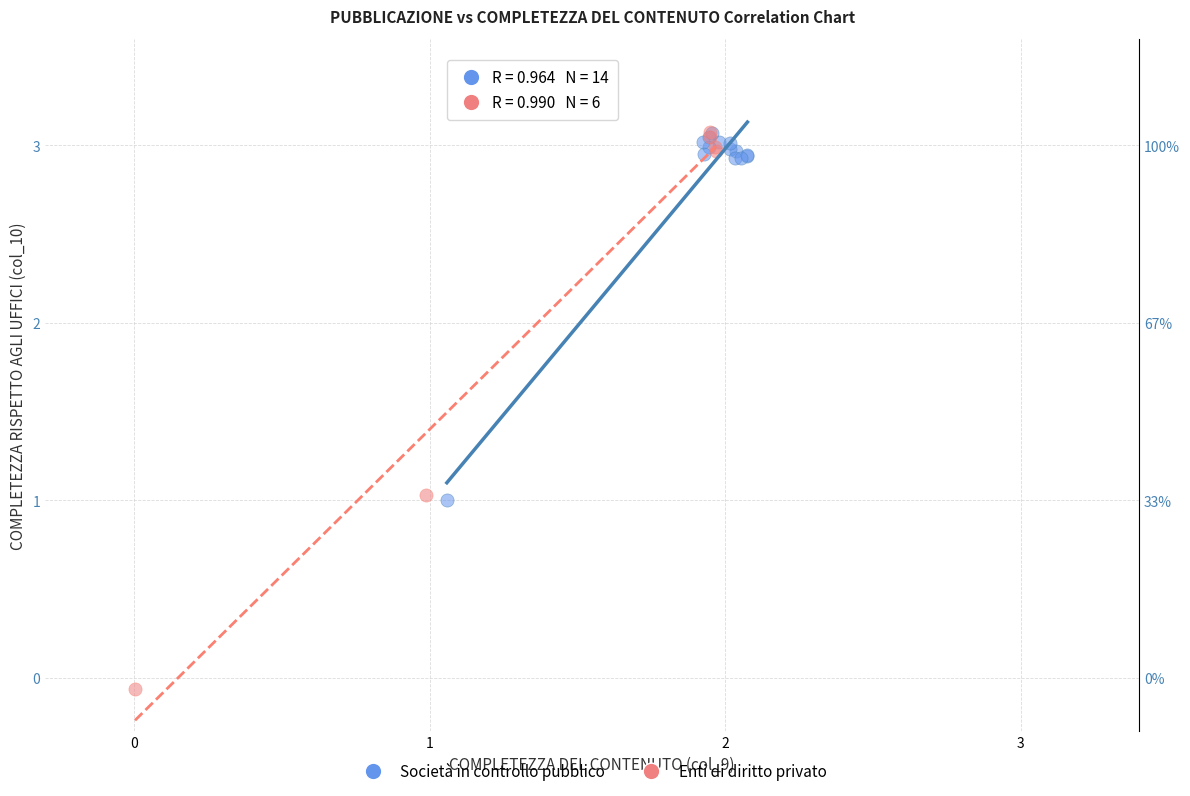

What are all the series names shown in the legend?

Società in controllo pubblico, Enti di diritto privato